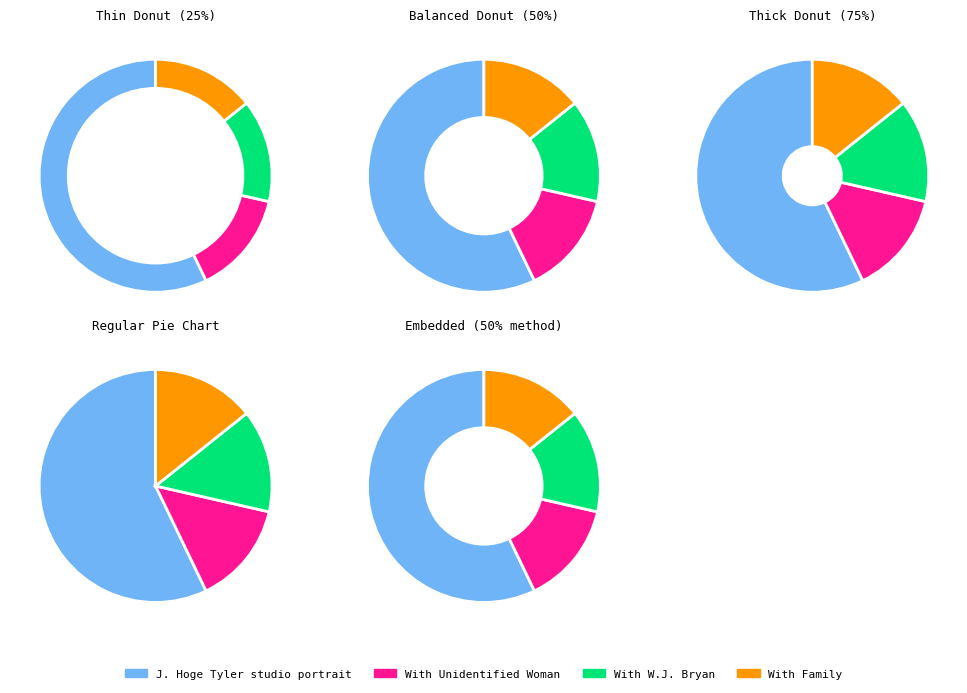

How many slices are in this pie chart?

4